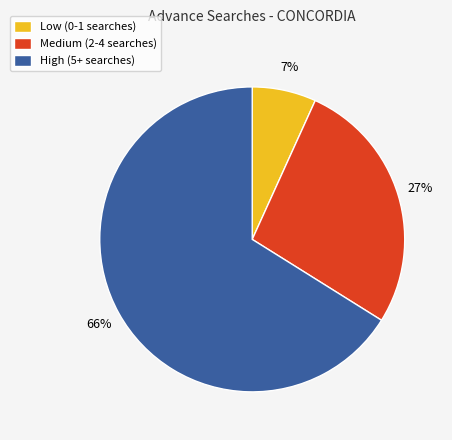

What is the smallest slice in the pie chart?

Low (0-1 searches)